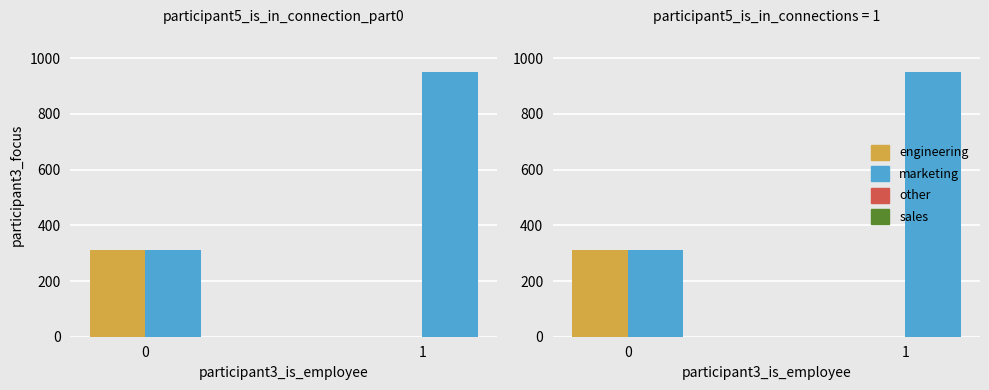

How many positive values does the duplicate series have?

1